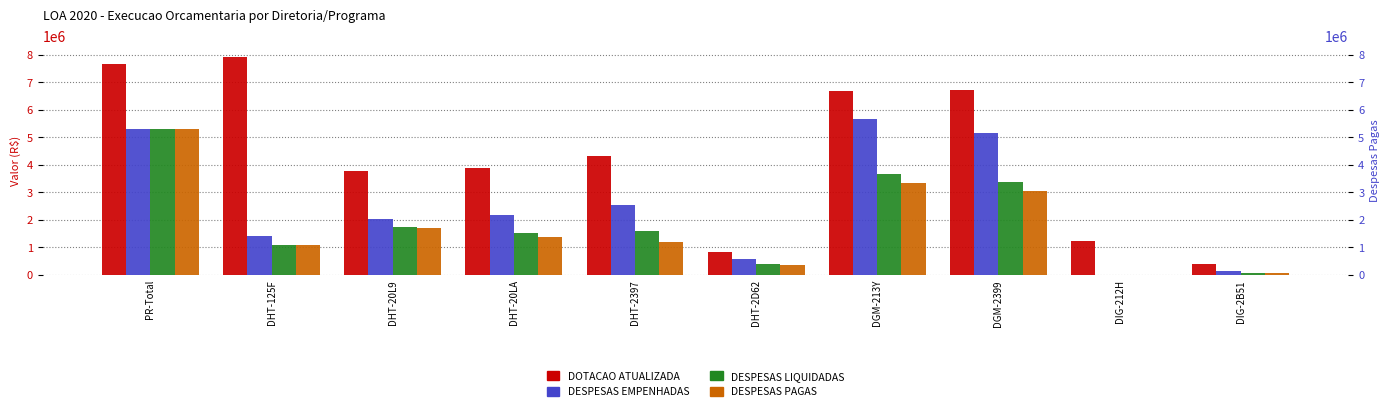

Which has a higher value, DGM-2399 or DHT-20L9?

DGM-2399